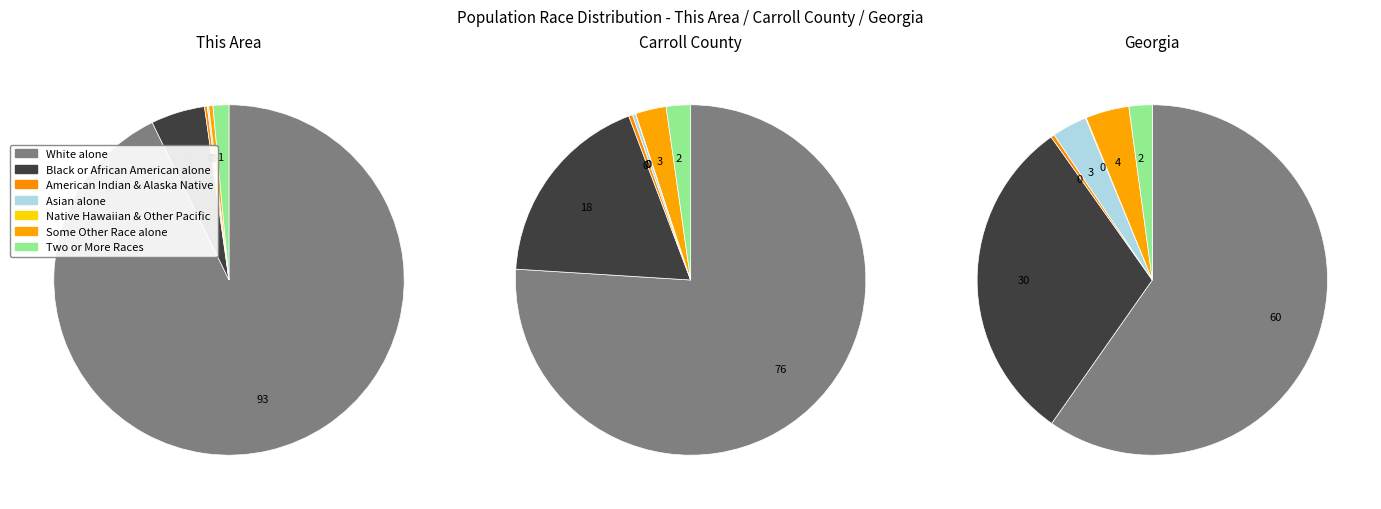

Approximately how many times larger is the value at White alone compared to Some Other Race alone?

240.7